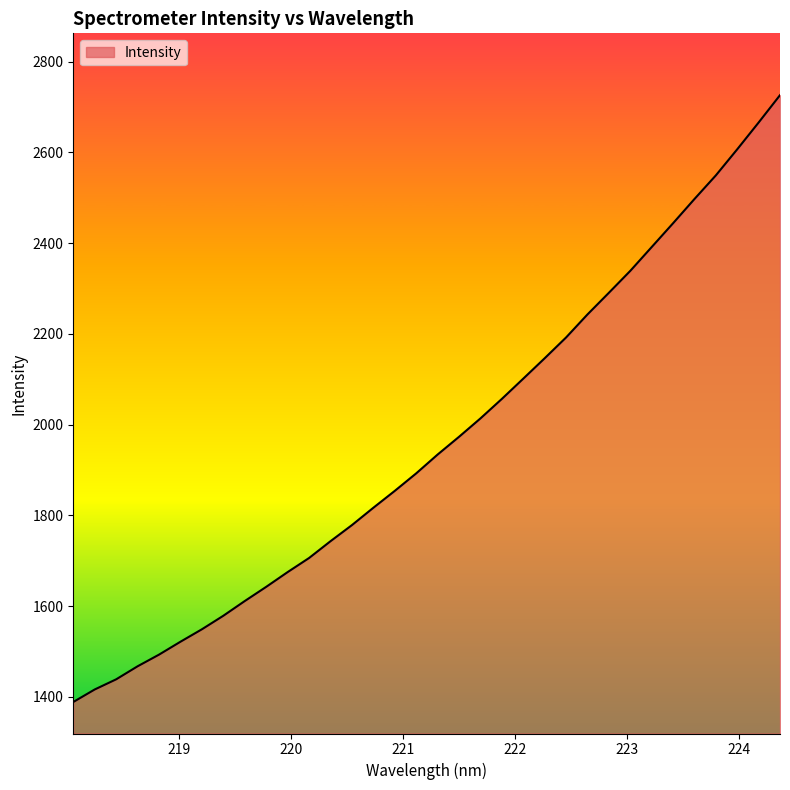

What is the smallest value displayed?

1388.6